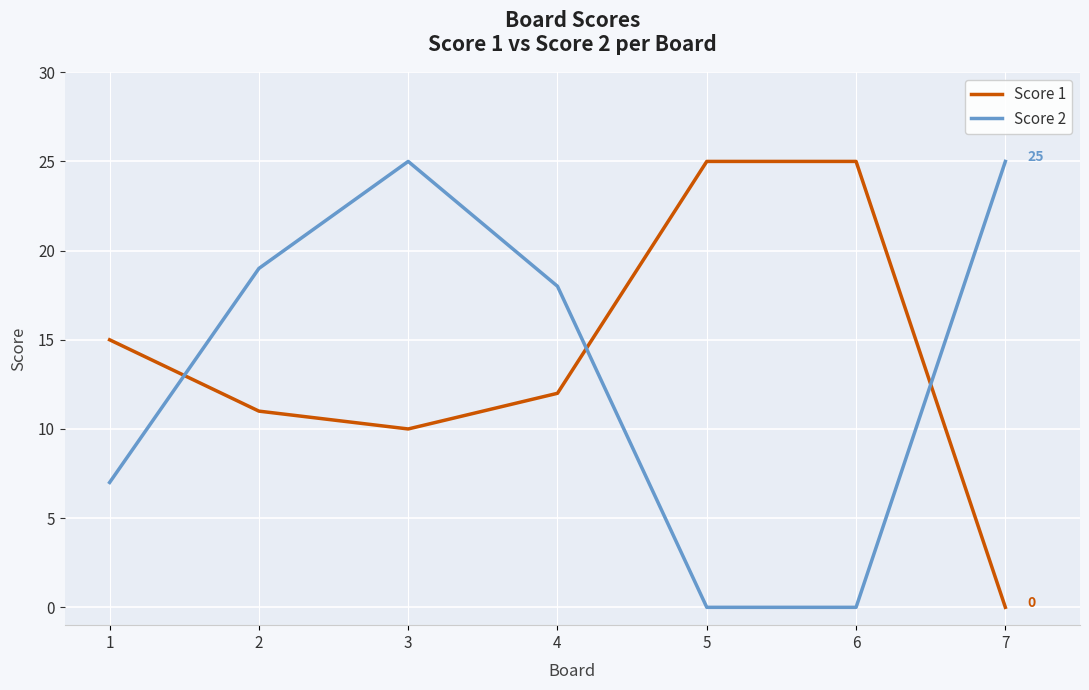

Rank the series by their average value, from highest to lowest.

Score 1, Score 2